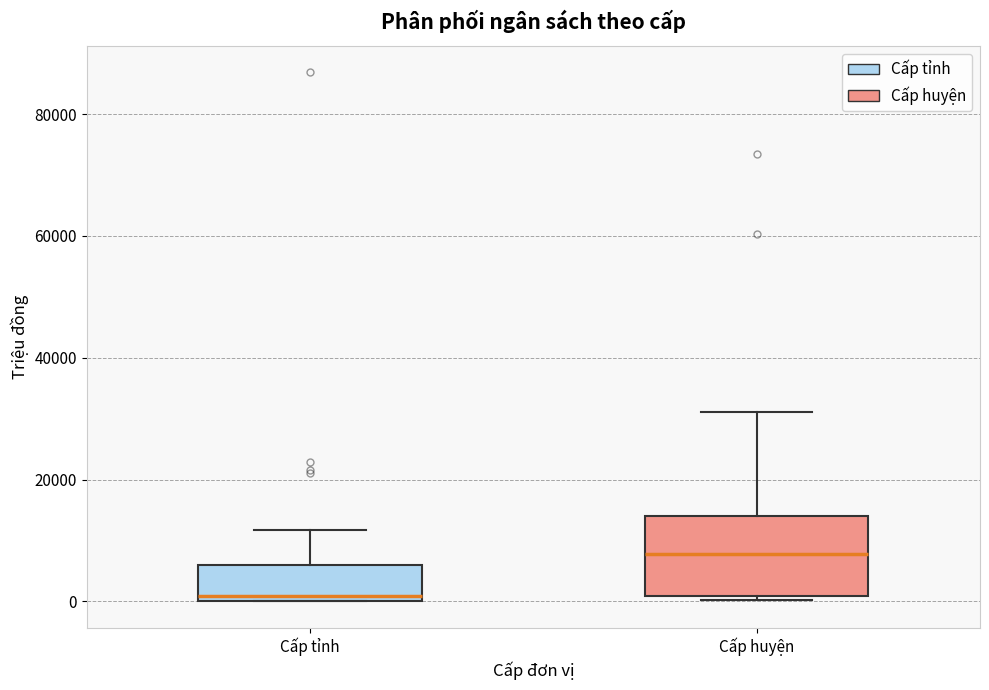

Reading left to right, read every box against the y-axis: the position of its median line, the range the box covers, and the ends of its whiskers. The values are not printed on the chart, so give them approximately, as read against the axis.

Cấp tỉnh: median 0 (just above the box's lower edge), box 0 to 6000, whiskers 0 to 12000
Cấp huyện: median 8000, box 0 to 14000, whiskers 0 (just below the box's lower edge) to 32000